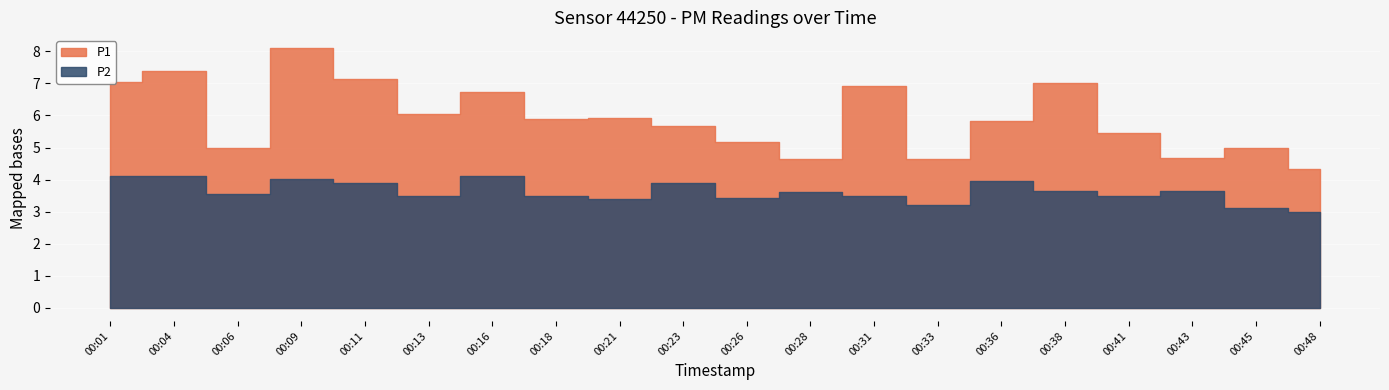

What is the difference between the highest and lowest values at 00:45?

1.9